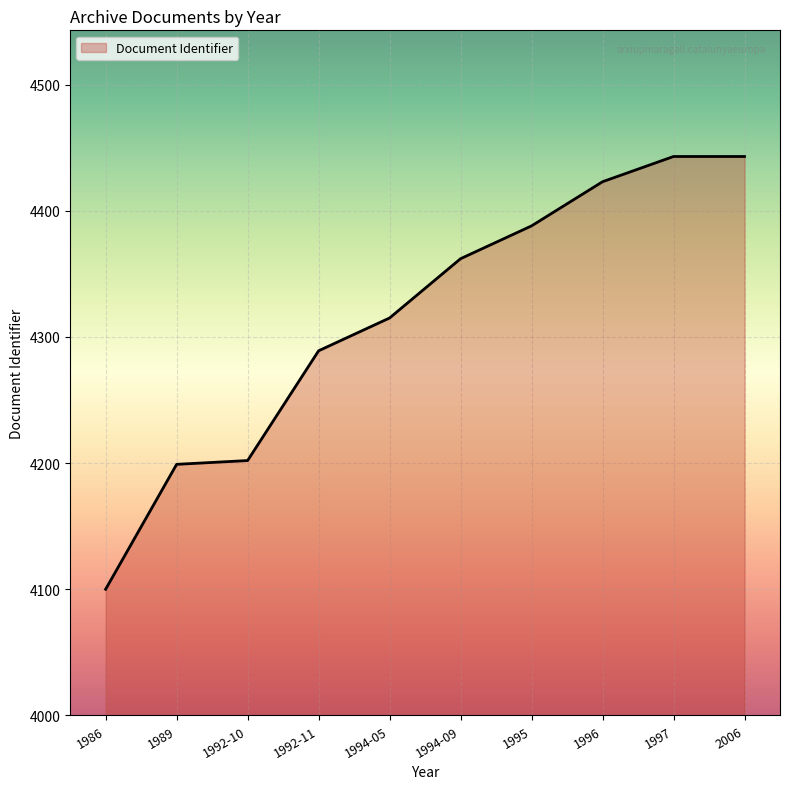

What is the maximum value shown in the chart?

4443